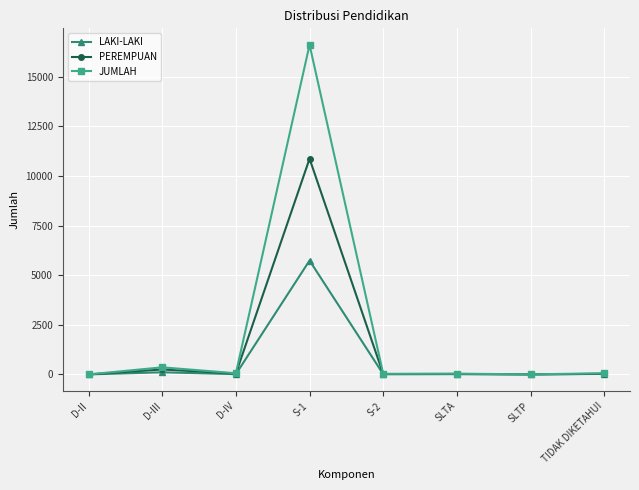

Rank the series by their average value, from highest to lowest.

JUMLAH, PEREMPUAN, LAKI-LAKI